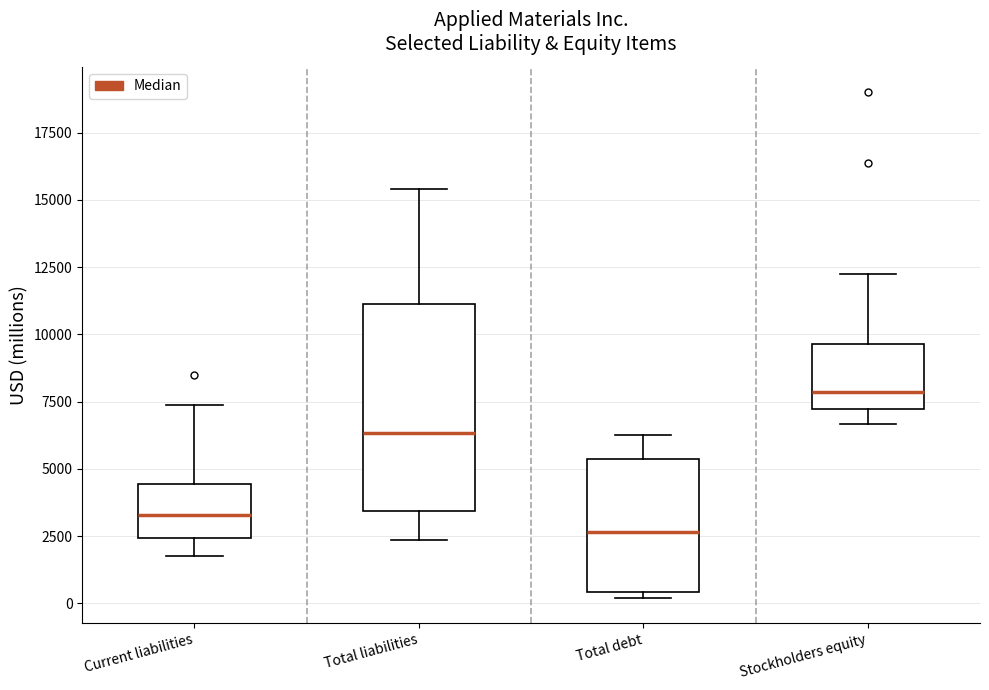

Reading left to right, transcribe this box plot: for each box, give where its median line is, the range the box spans, and where its two whiskers end, as read against the y-axis. The values are not printed on the chart, so give them approximately, as read against the axis.

Current liabilities: median 3500, box 2500 to 4500, whiskers 2000 to 7500
Total liabilities: median 6500, box 3500 to 11000, whiskers 2500 to 15500
Total debt: median 2500, box 500 to 5500, whiskers 0 to 6500
Stockholders equity: median 8000, box 7000 to 9500, whiskers 6500 to 12000